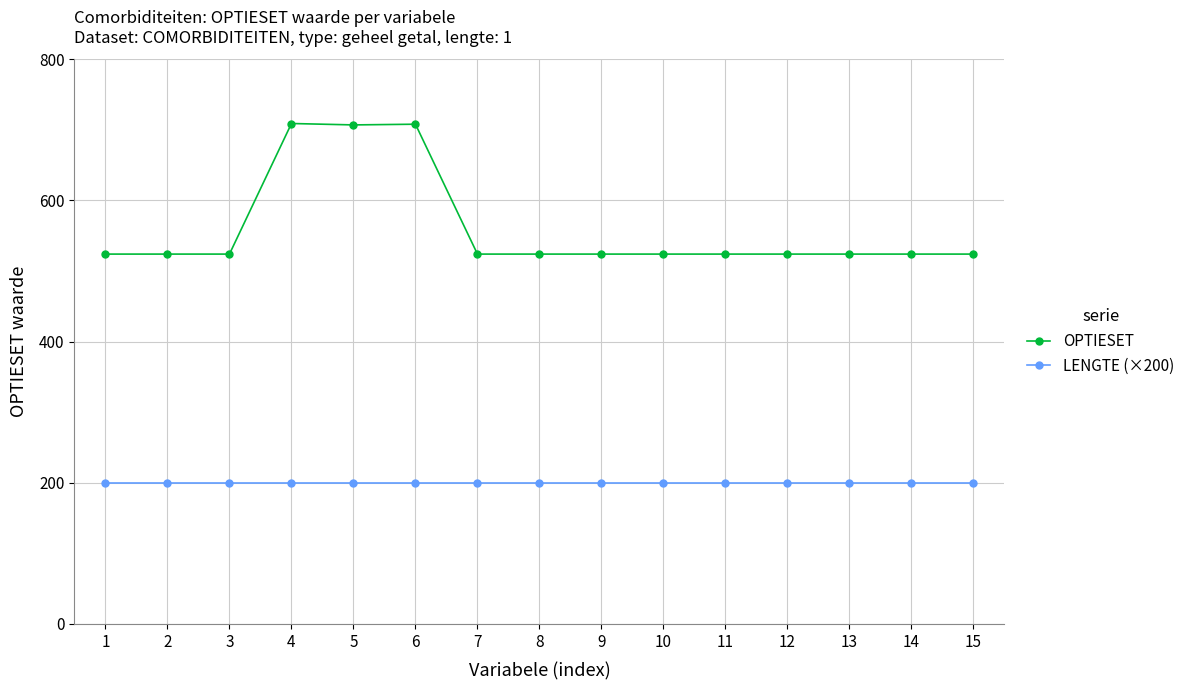

What is the value of the OPTIESET point at the 14th from the left?

524